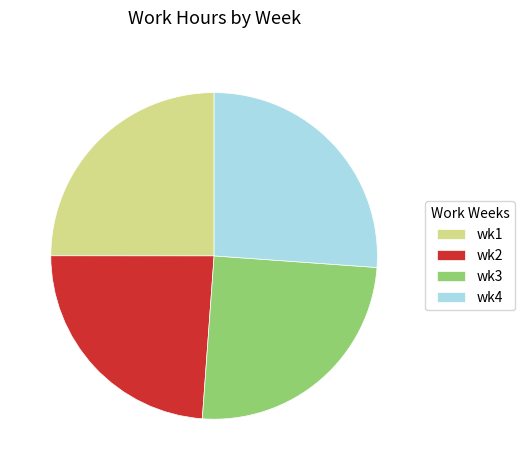

Is it true that wk3 is 35% of the pie?

False